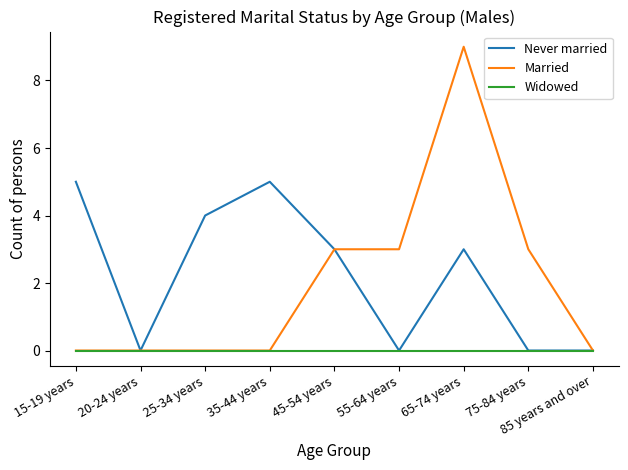

What position from the right is 75-84 years?

2